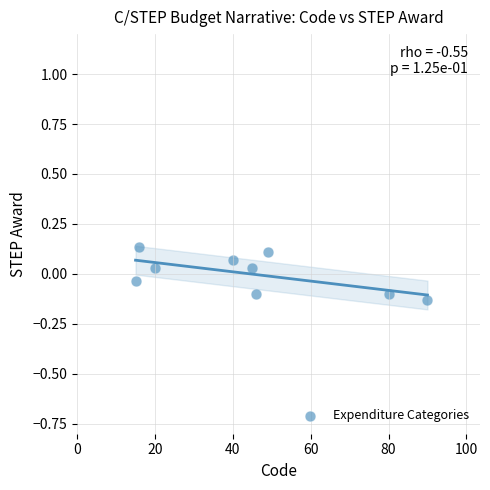

What is the range of Y values (max minus min)?

0.3